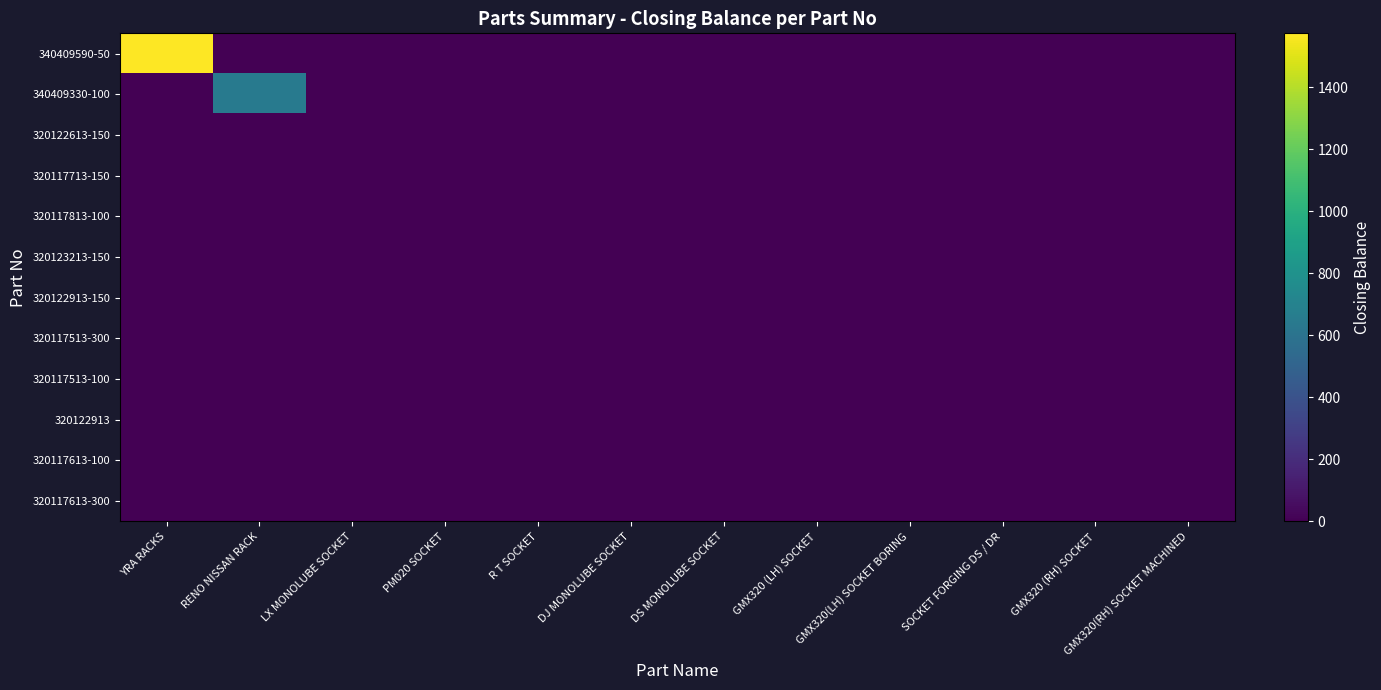

At which category is the sum across all series the highest?

YRA RACKS